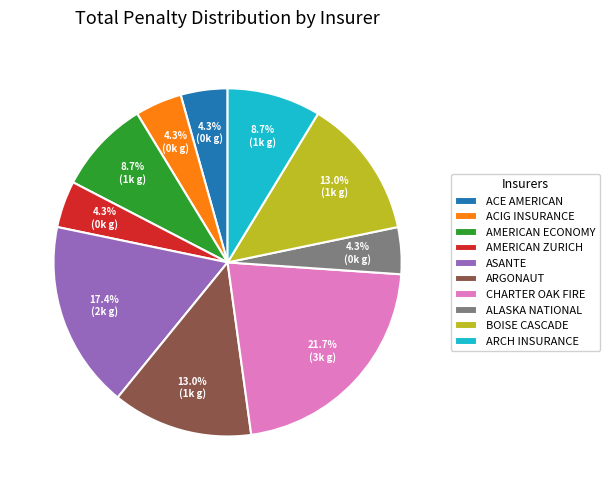

How many slices are in this pie chart?

10